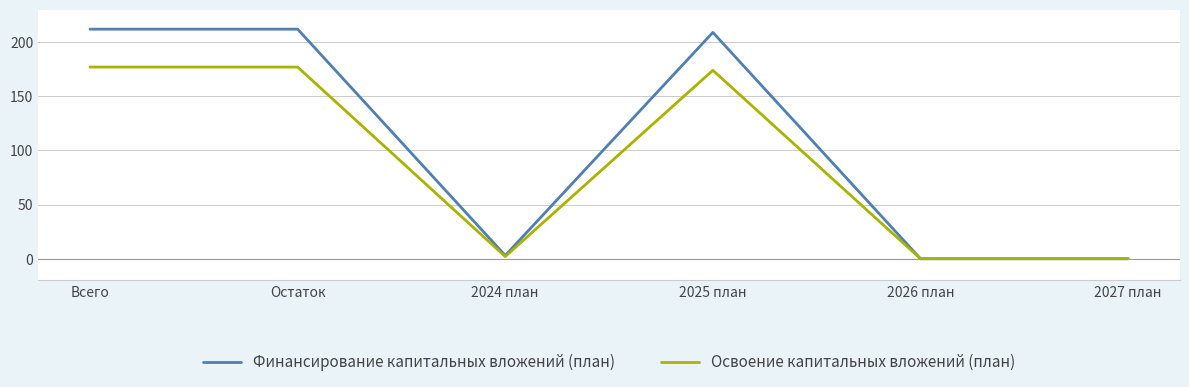

Where is the first local minimum for Освоение капитальных вложений (план)?

2024 план